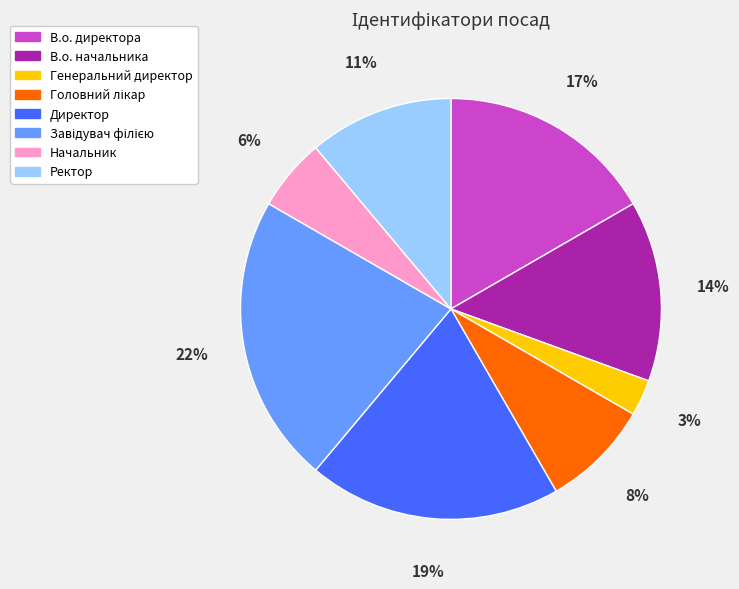

Which category has the smallest portion of the pie?

Генеральний директор